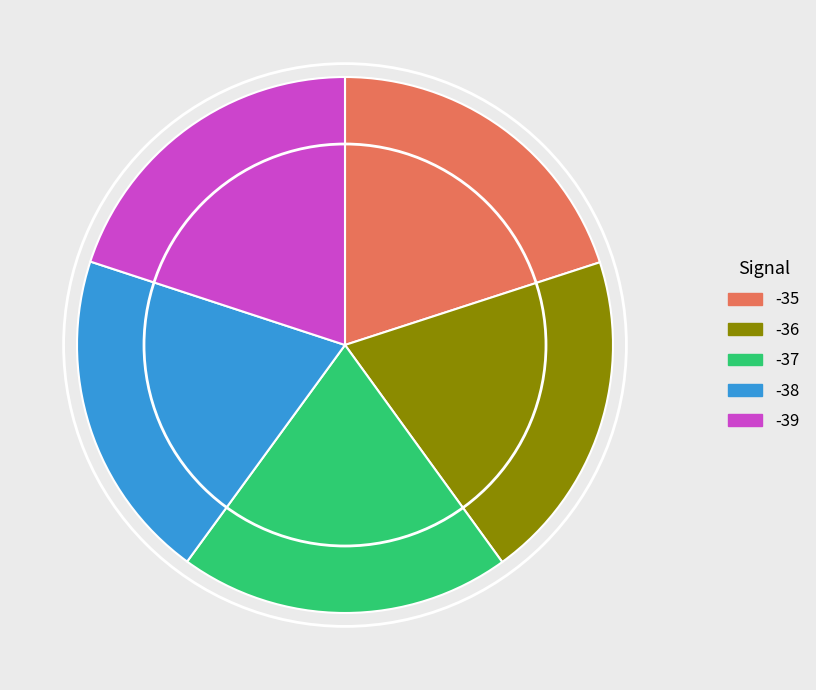

What is the ratio of the value at -39 to the value at -37?

1.0